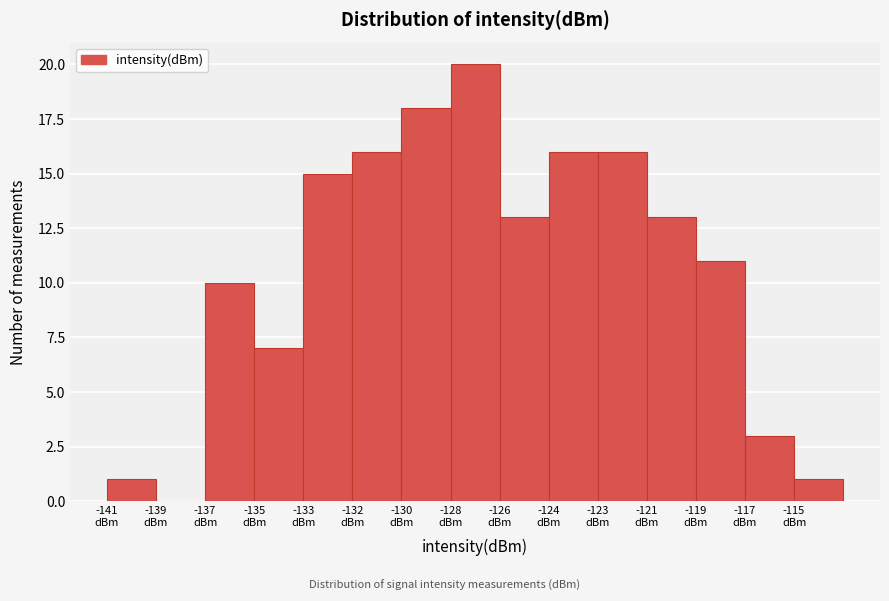

What is the maximum value shown in the chart?

20